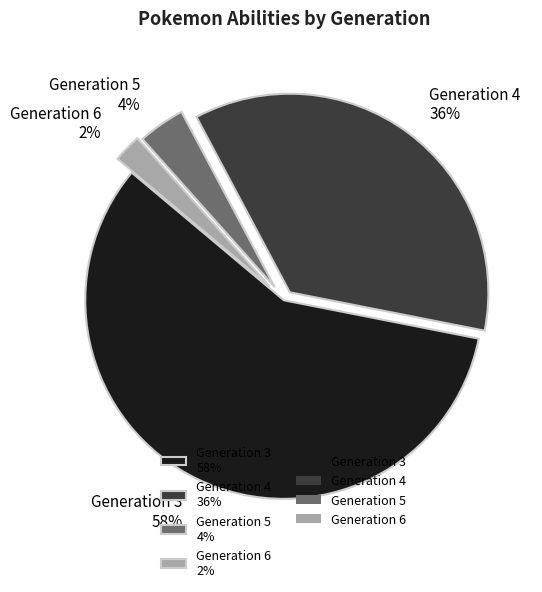

Count the number of slices in the pie.

4